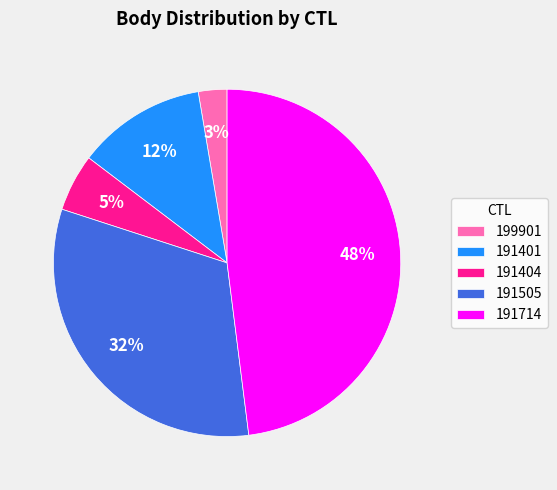

Does 191404 represent more than half of the total?

No